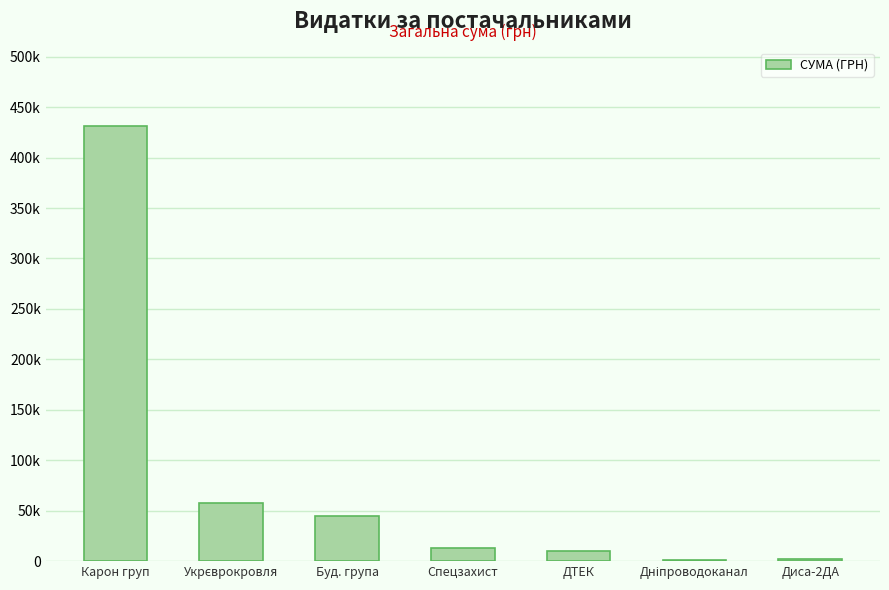

List the labels in order of value, smallest first.

Дніпроводоканал, Диса-2ДА, ДТЕК, Спецзахист, Буд. група, Укрєврокровля, Карон груп